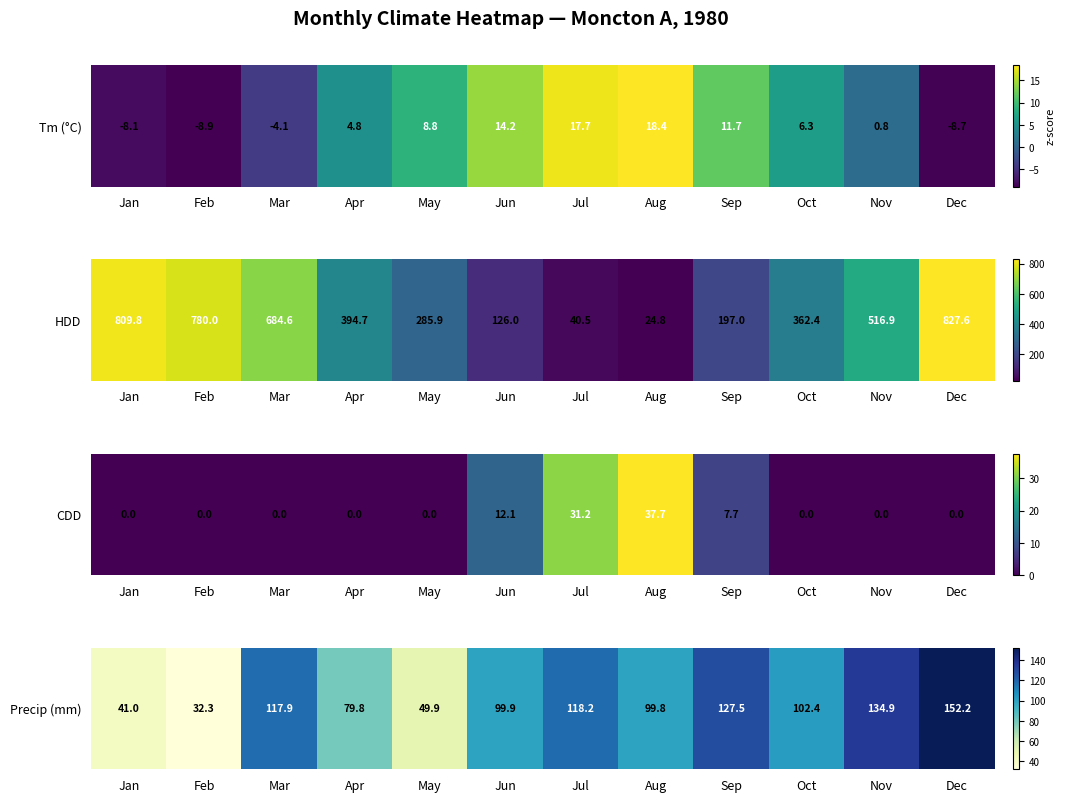

The chart shows a value of 99.9 at Jun. True or false?

True